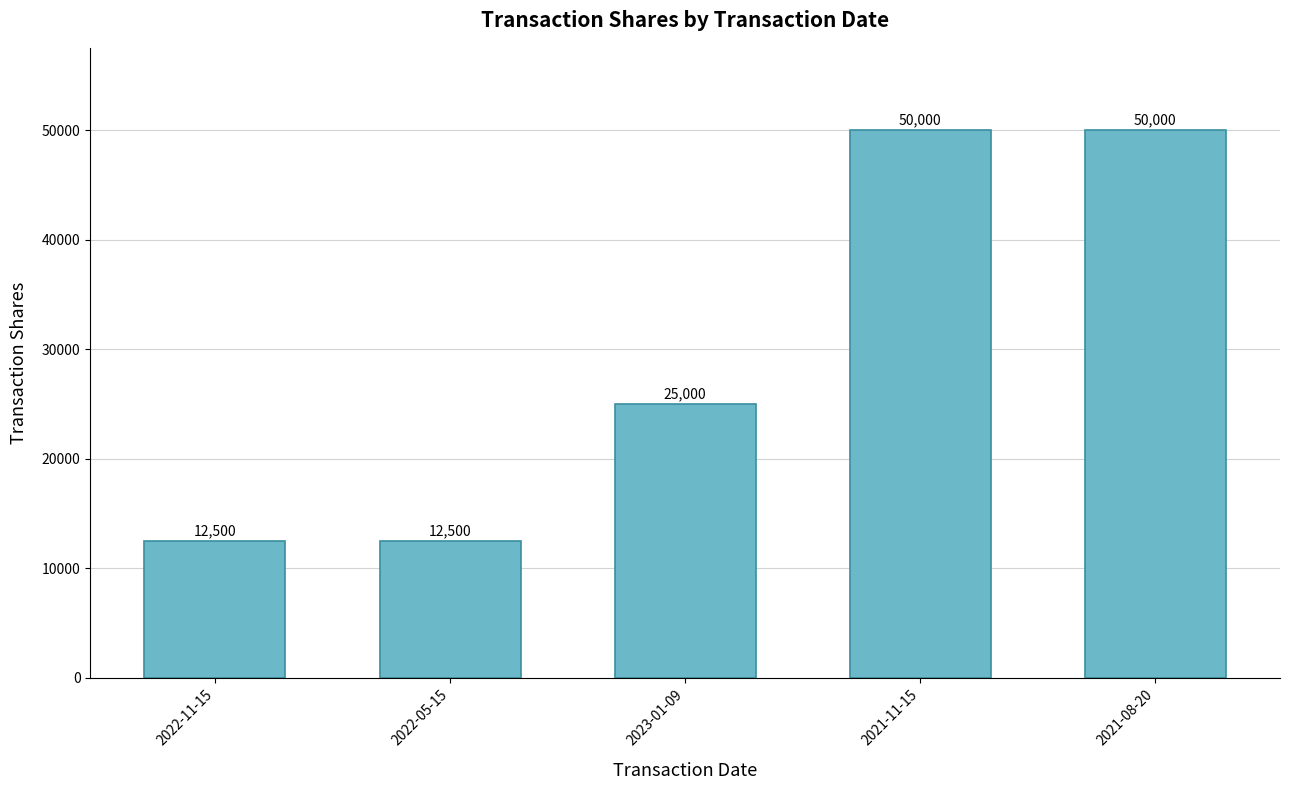

What is the approximate value at 2021-08-20, to the nearest 10?

50000